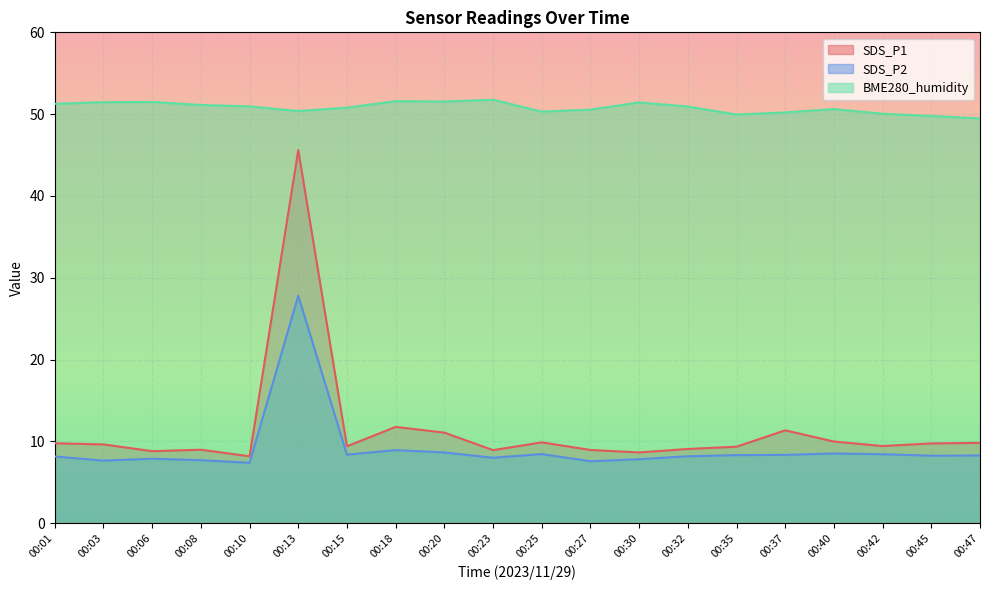

How many lines are shown in the chart?

3